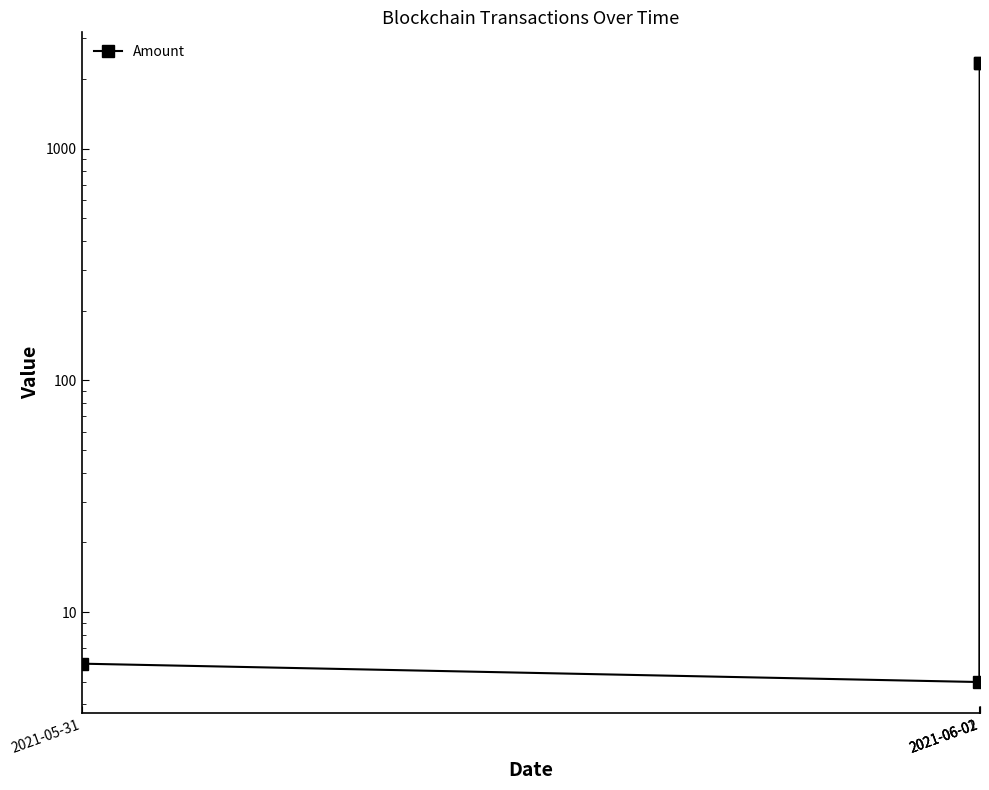

At which label does the data first exceed 2335?

2021-06-02